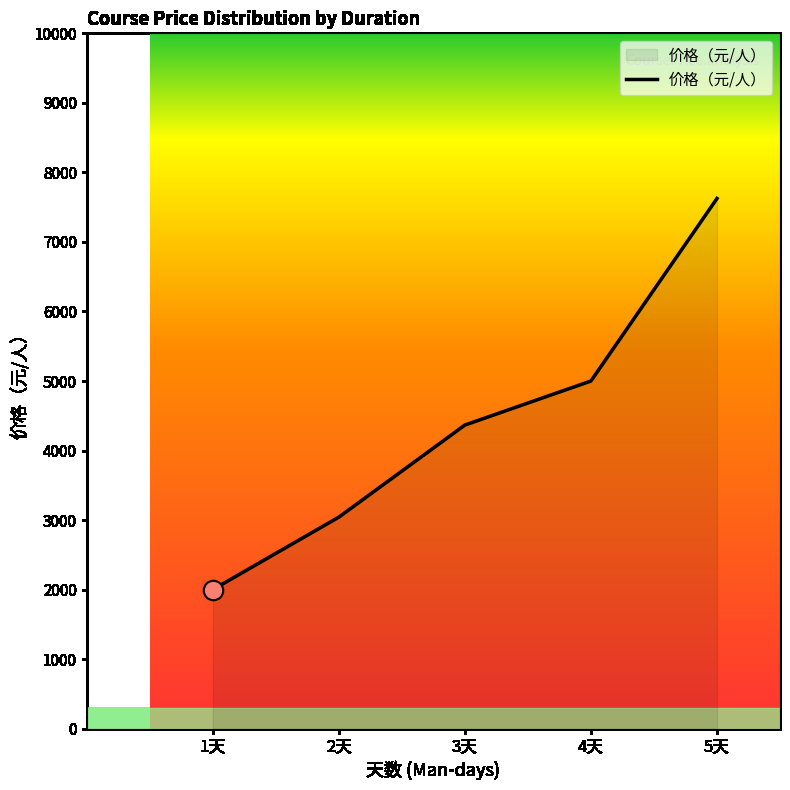

What is the sum of all values?

22034.2